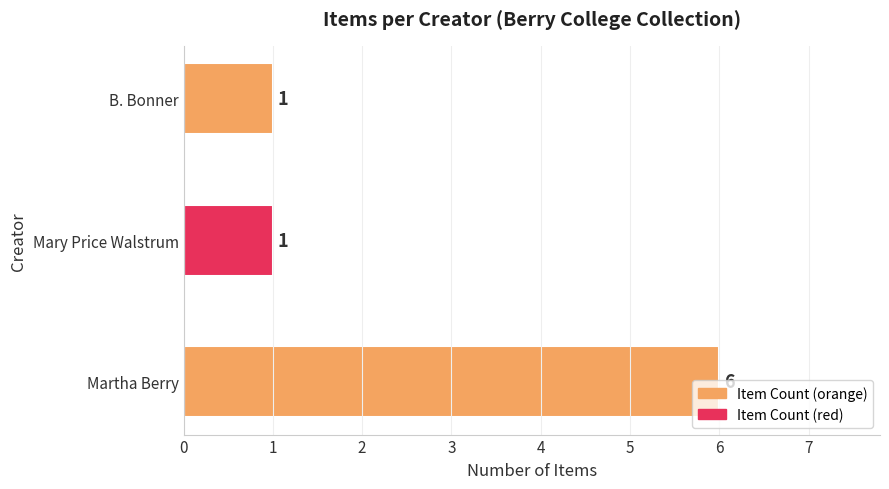

How many values are between 1 and 6?

3